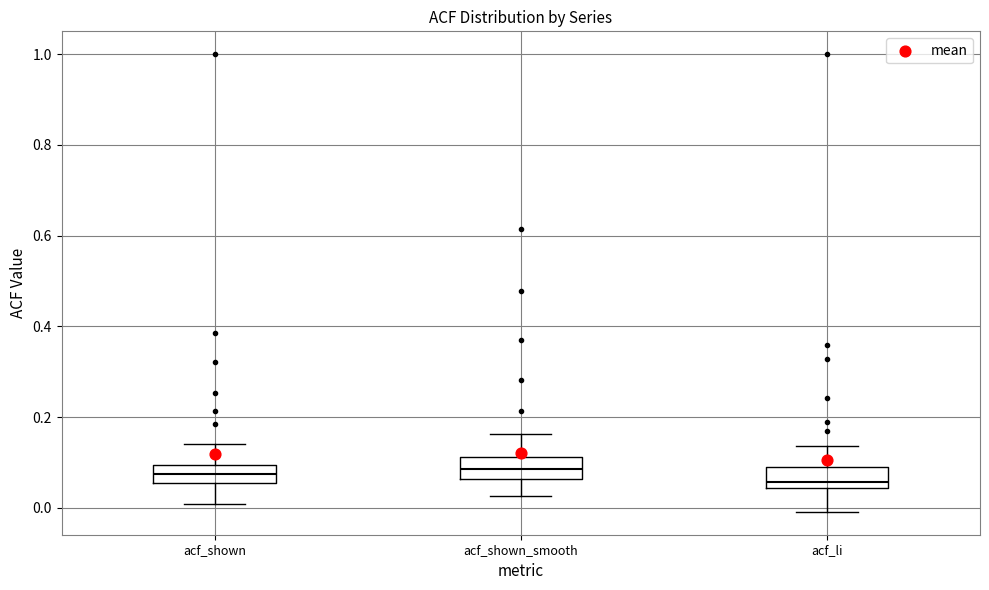

Where does the upper whisker of the box for acf_shown_smooth end on the y-axis? The values are not printed on the chart, so give them approximately, as read against the axis.

0.16